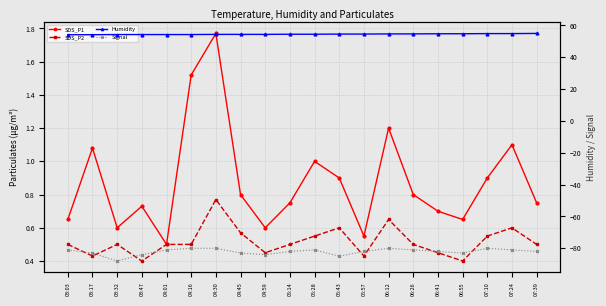

What is the average value of the SDS_P1 series?

0.9